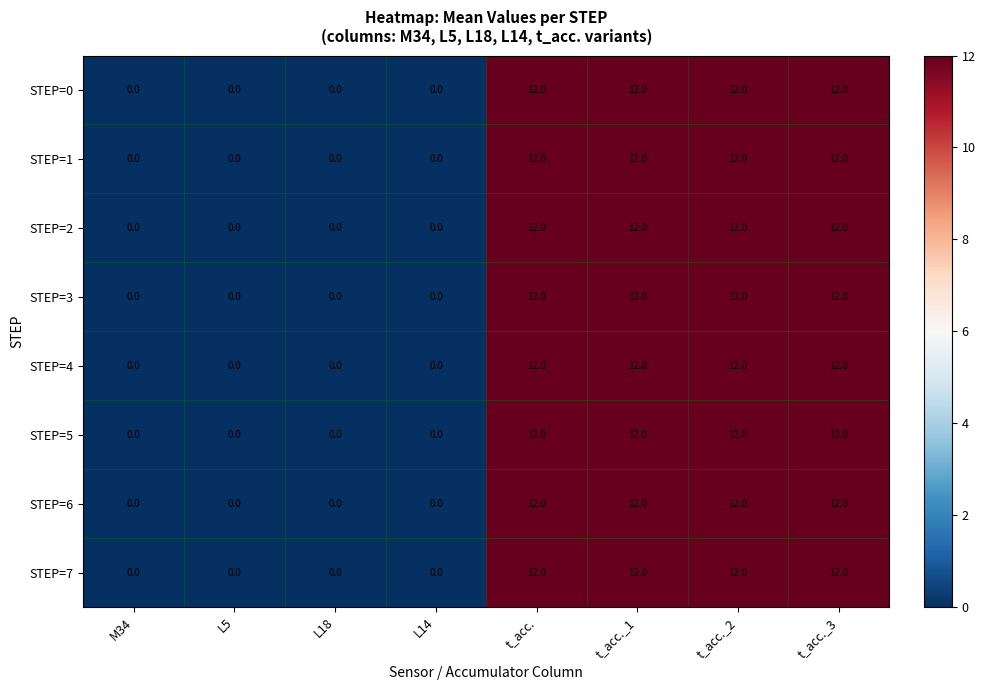

What is the greatest value displayed?

12